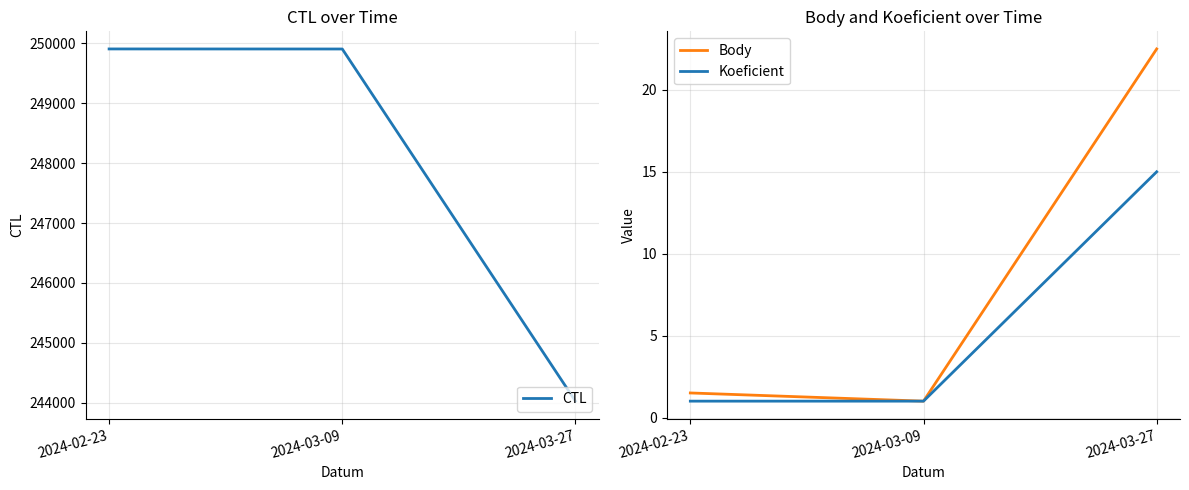

True or false: Body has a value of 1.5 at 2024-02-23.

True